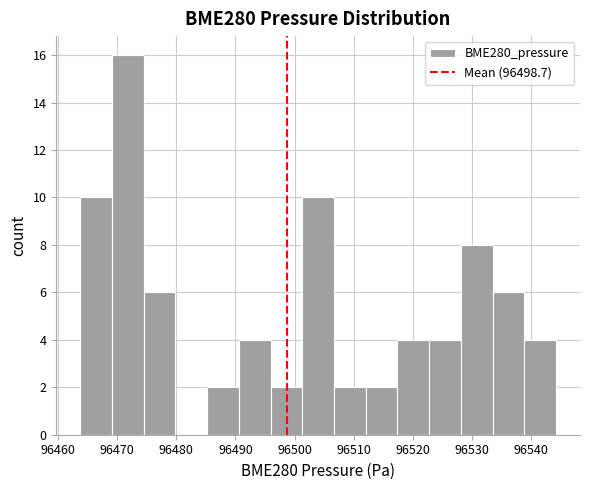

Which range on the x-axis has the tallest bar?

96469 to 96474